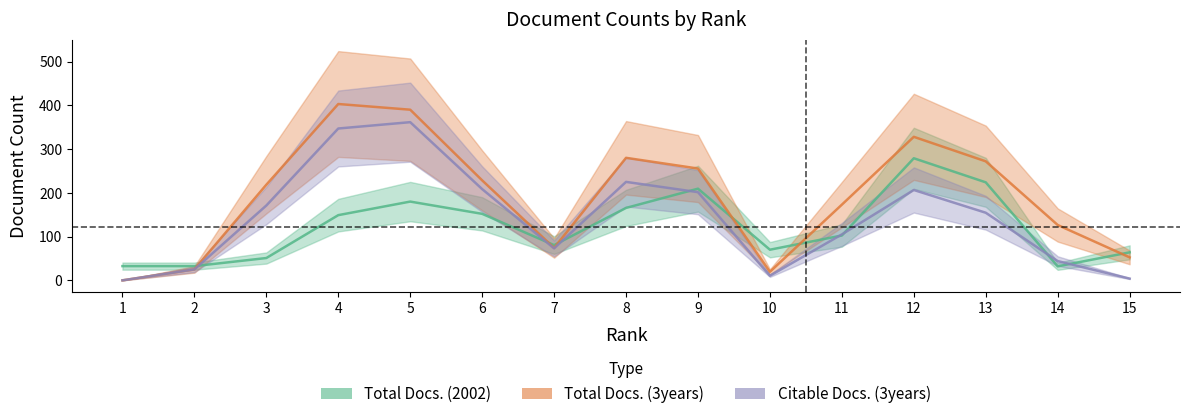

How many lines are shown in the chart?

3